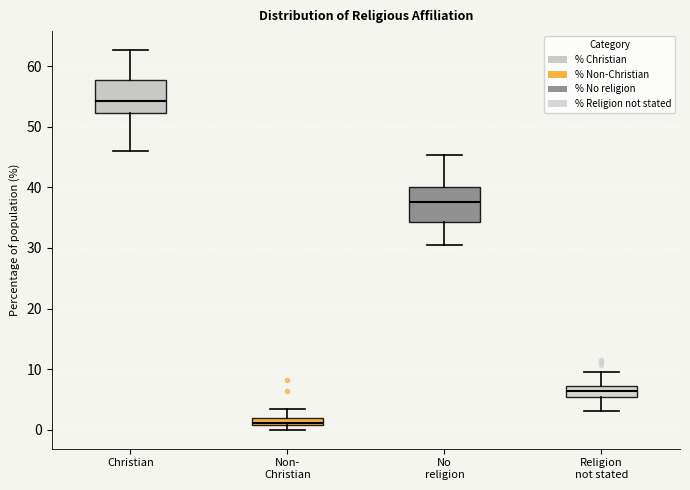

Which box has the highest median line?

Christian